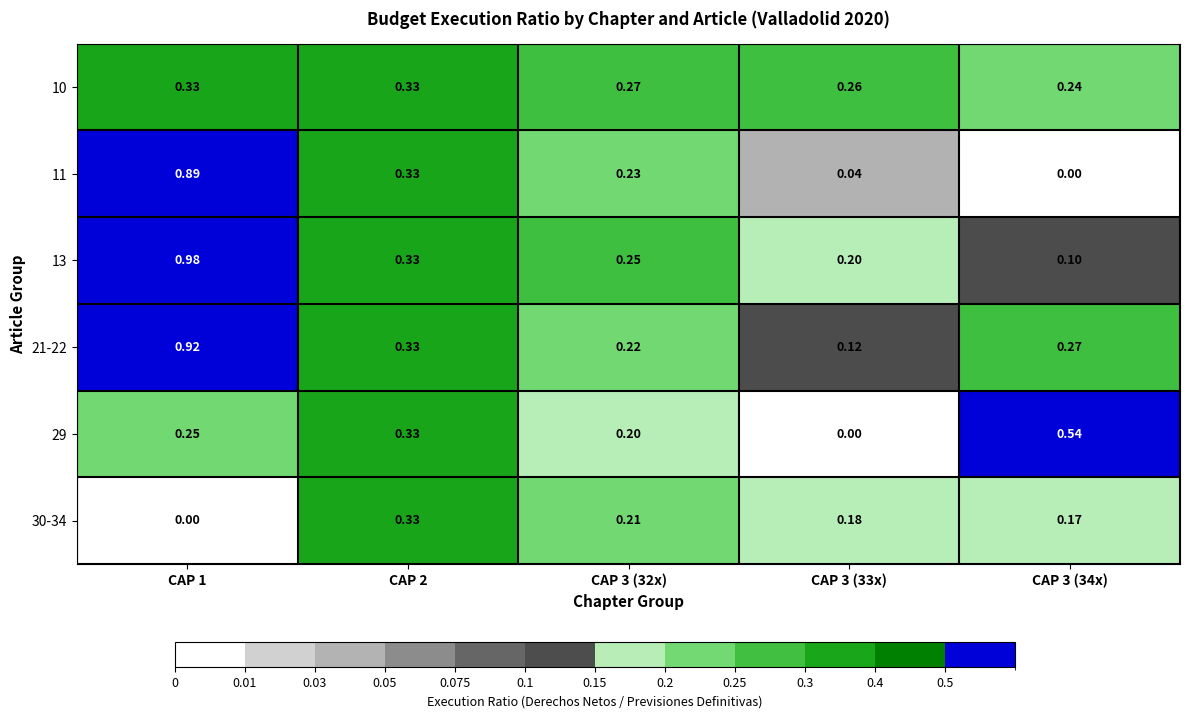

How many data points does each series have?

5